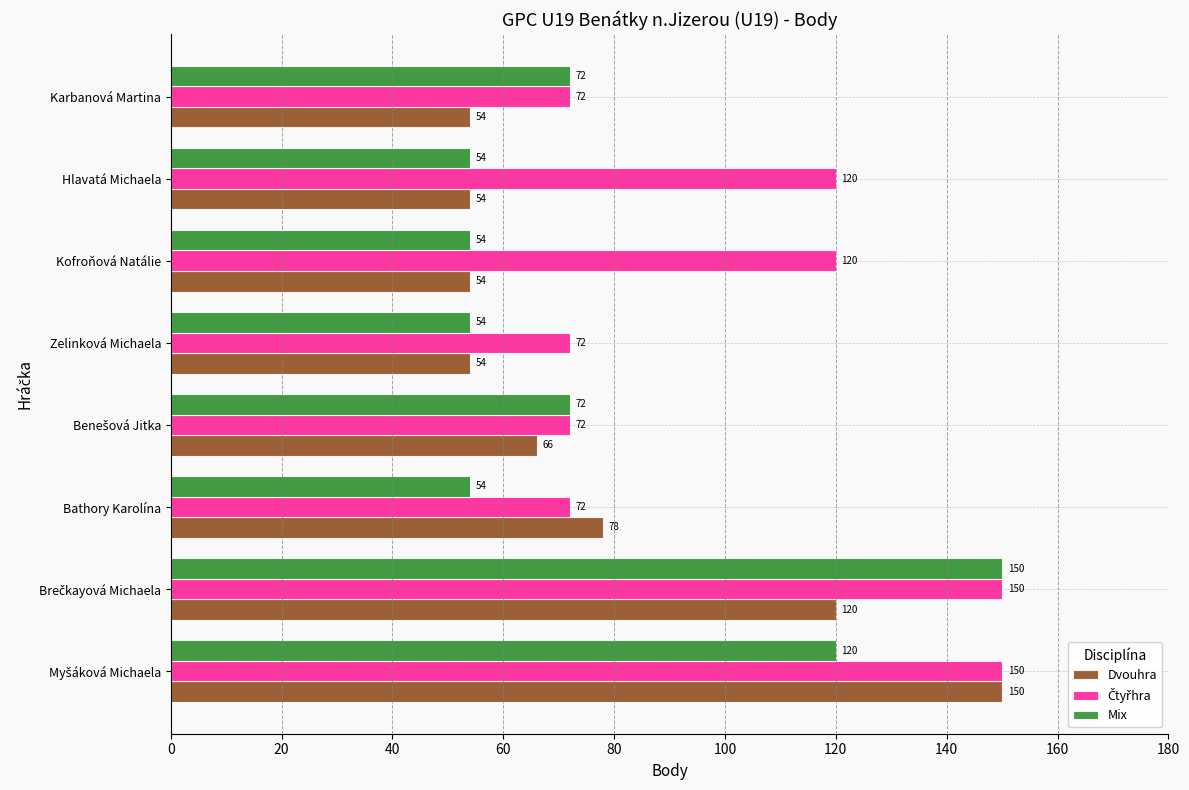

What is the difference between the highest and lowest values at Bathory Karolína?

24